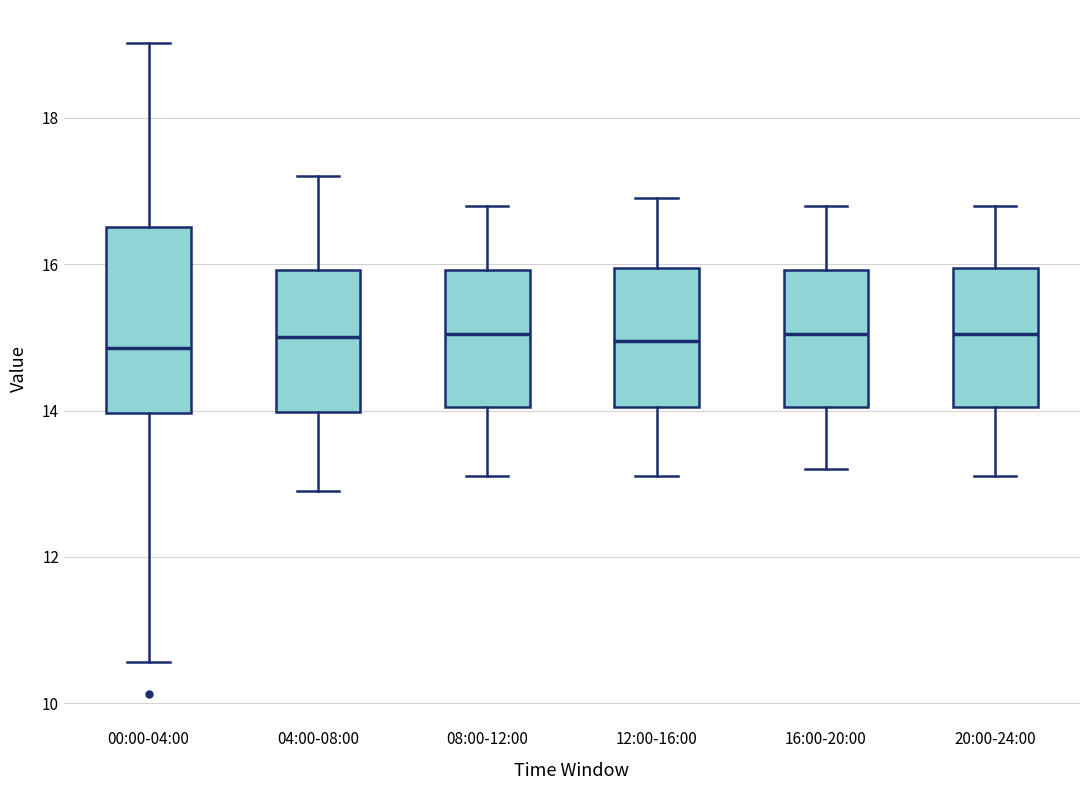

Which box is the tallest, from its lower edge to its upper edge?

00:00-04:00